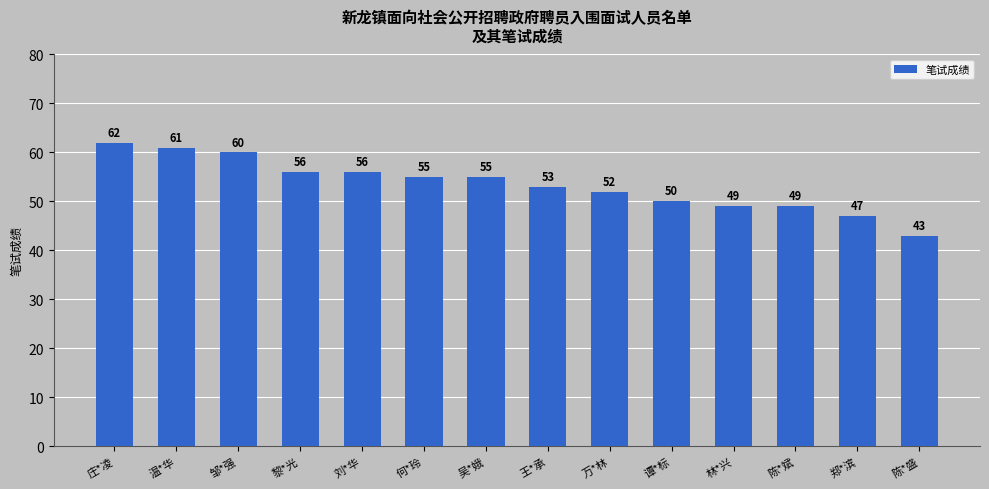

Which has a higher value, 吴*娥 or 刘*华?

刘*华